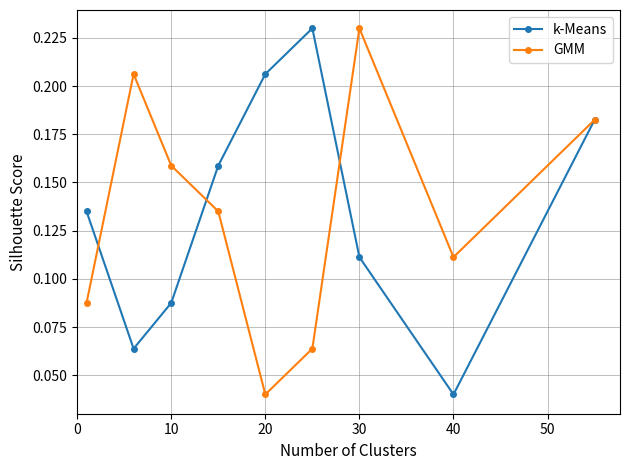

Count the number of categories in the chart.

9